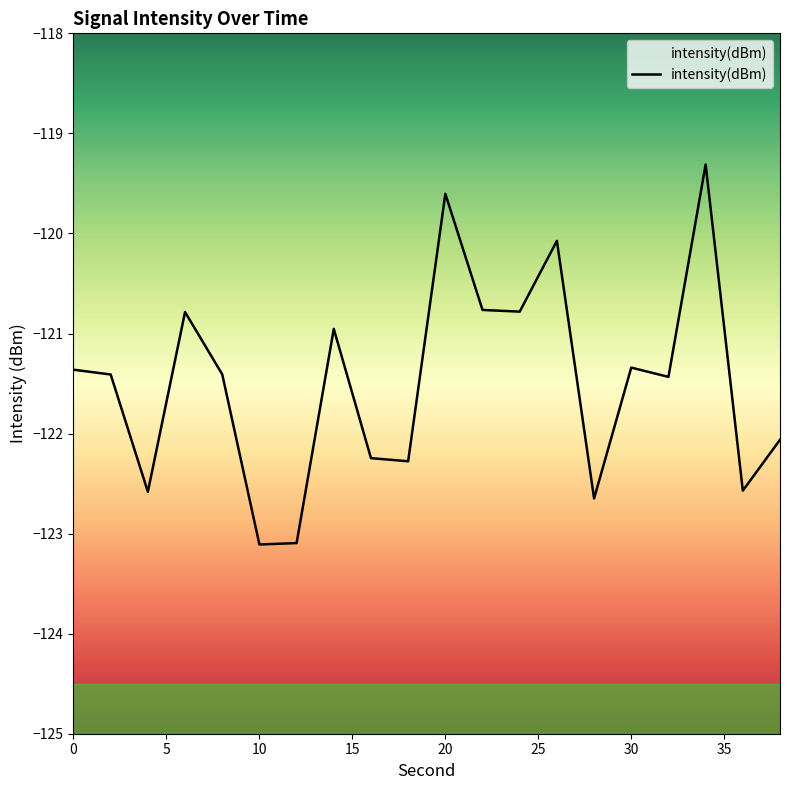

How many data points are less than -121?

13